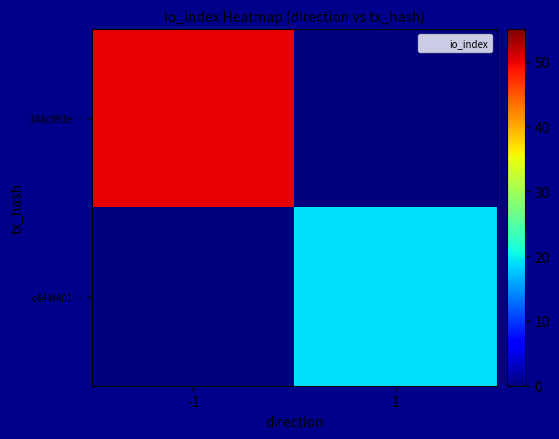

Reading left to right, what are all the values shown in this chart?

148c093e…: -1=50	1=0
c444f401…: -1=0	1=19